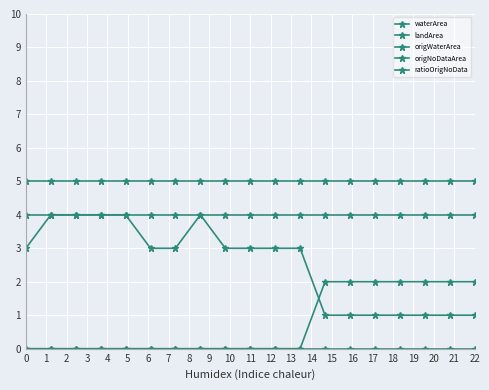

Does the chart have visible grid lines?

Yes